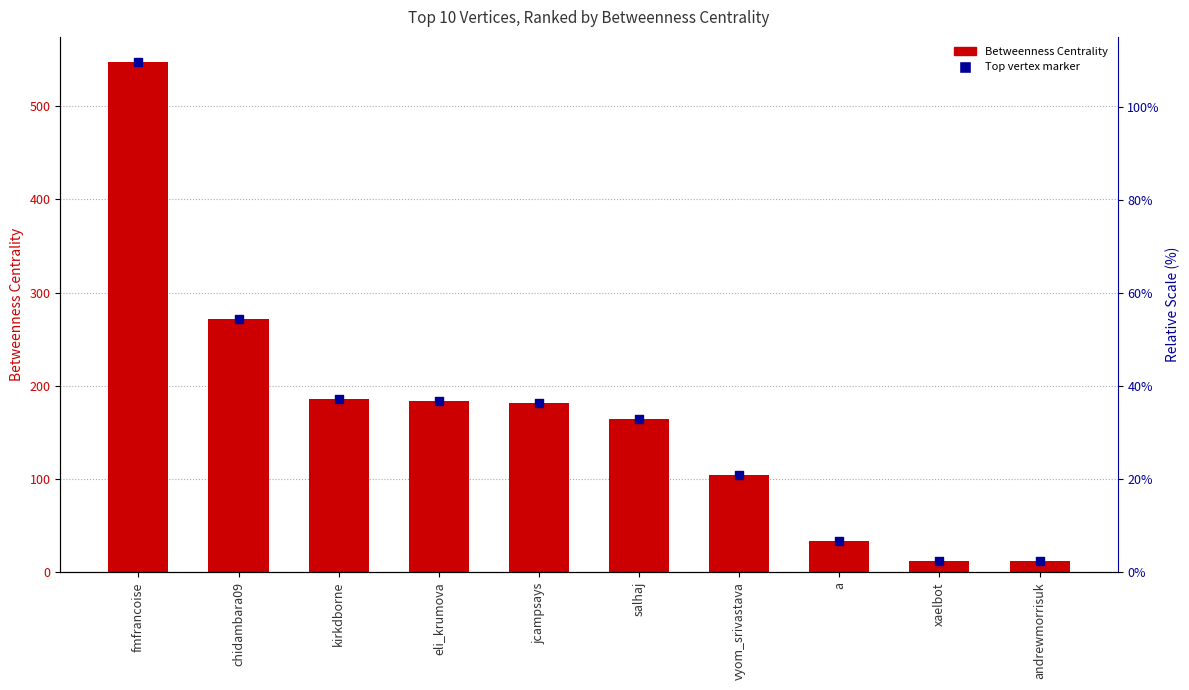

Is the value of Betweenness Centrality at fmfrancoise greater than the value of Top vertex marker at jcampsays?

Yes